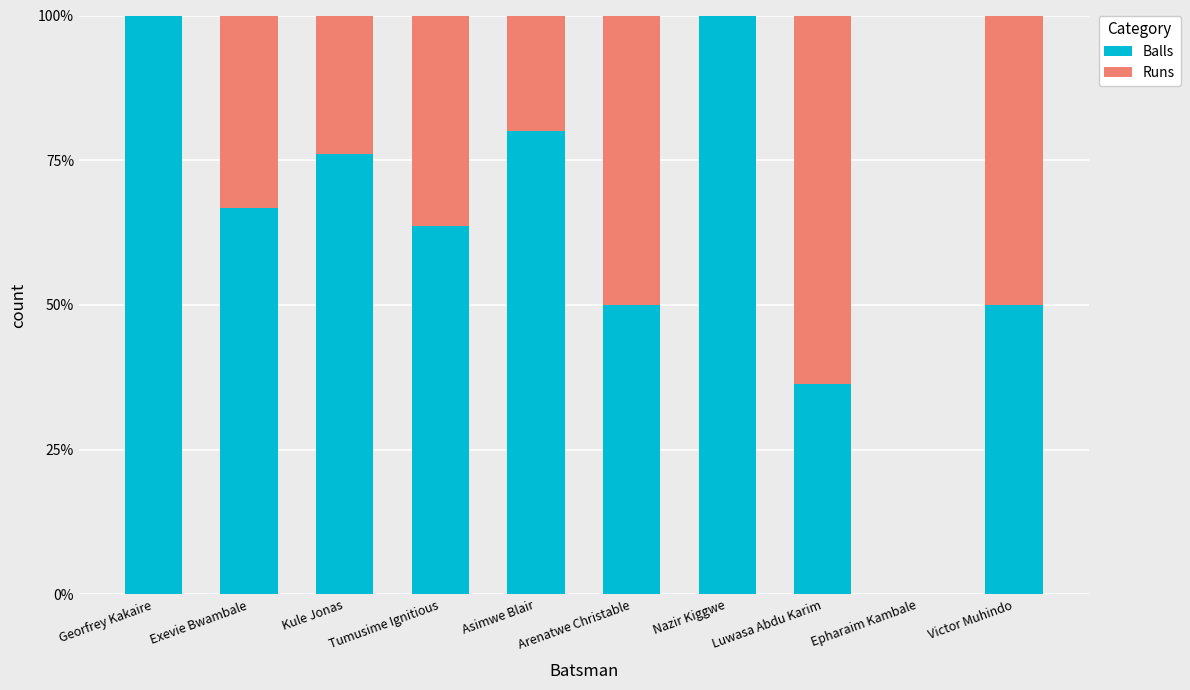

What is the highest value of the Balls series?

100.0